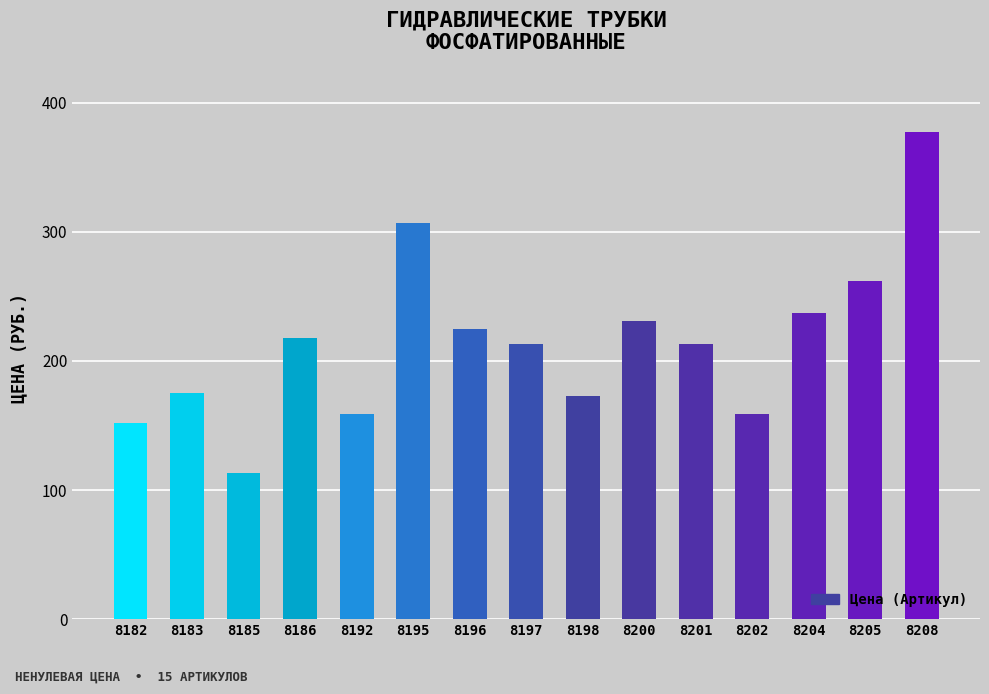

What is the value of the 14th bar from the left?

262